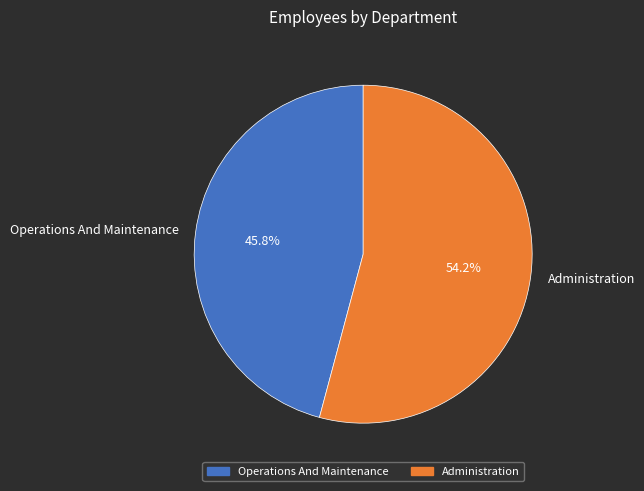

What percentage is the Administration slice, to the nearest percent?

54%